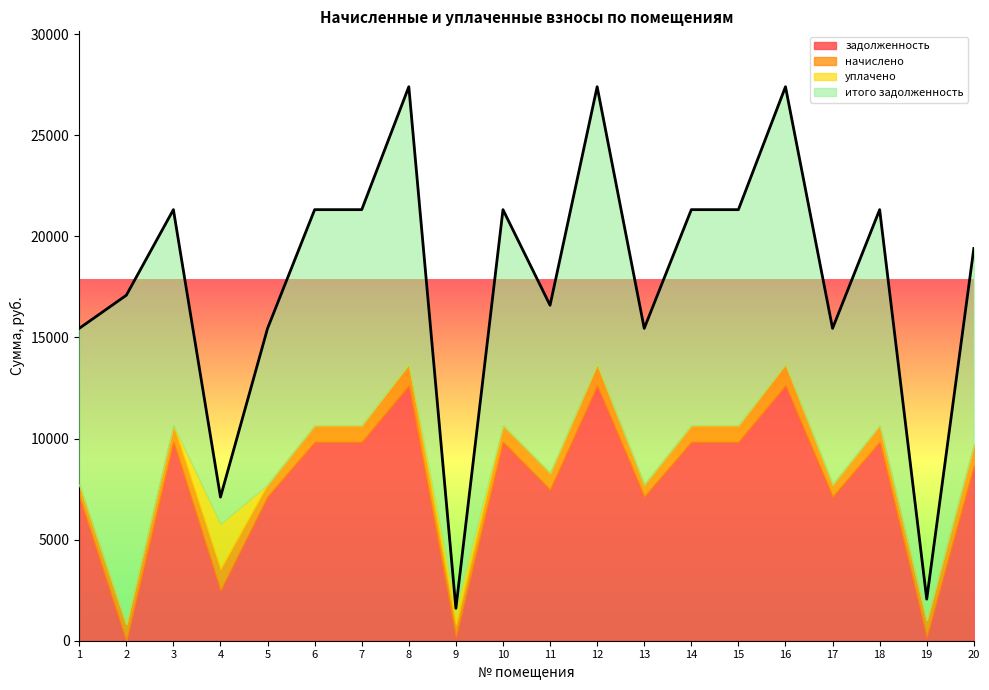

Which series ends up on top after the final intersection of итого задолженность and уплачено?

итого задолженность